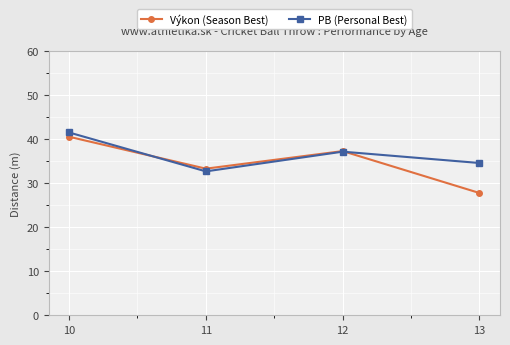

Where is the first local minimum for PB (Personal Best)?

11